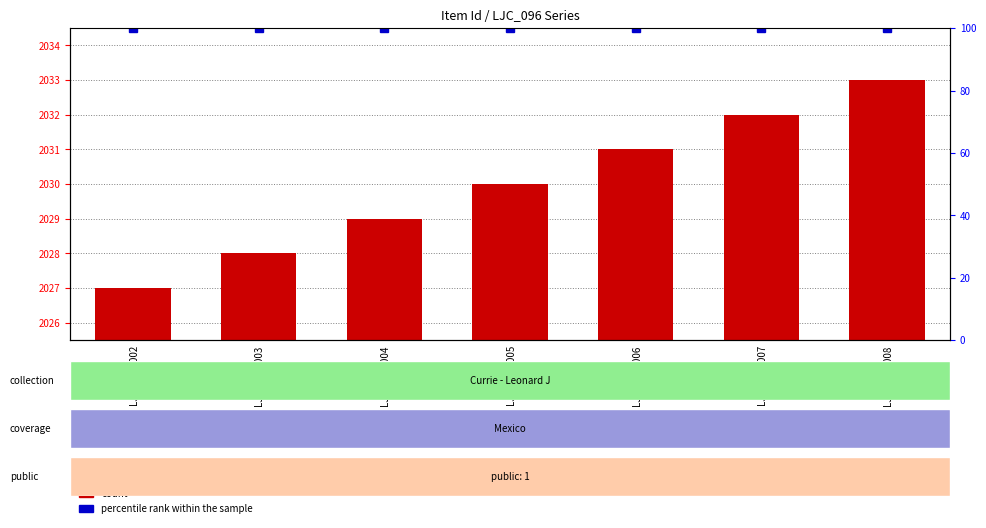

What is the difference between the second highest and second lowest values in the count series?

4